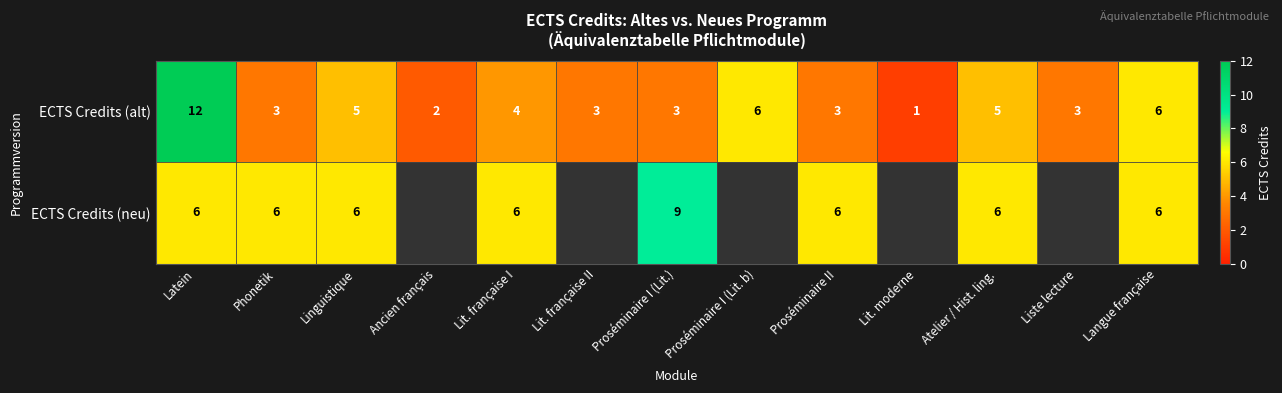

At which label does ECTS Credits (alt) reach its peak?

Latein